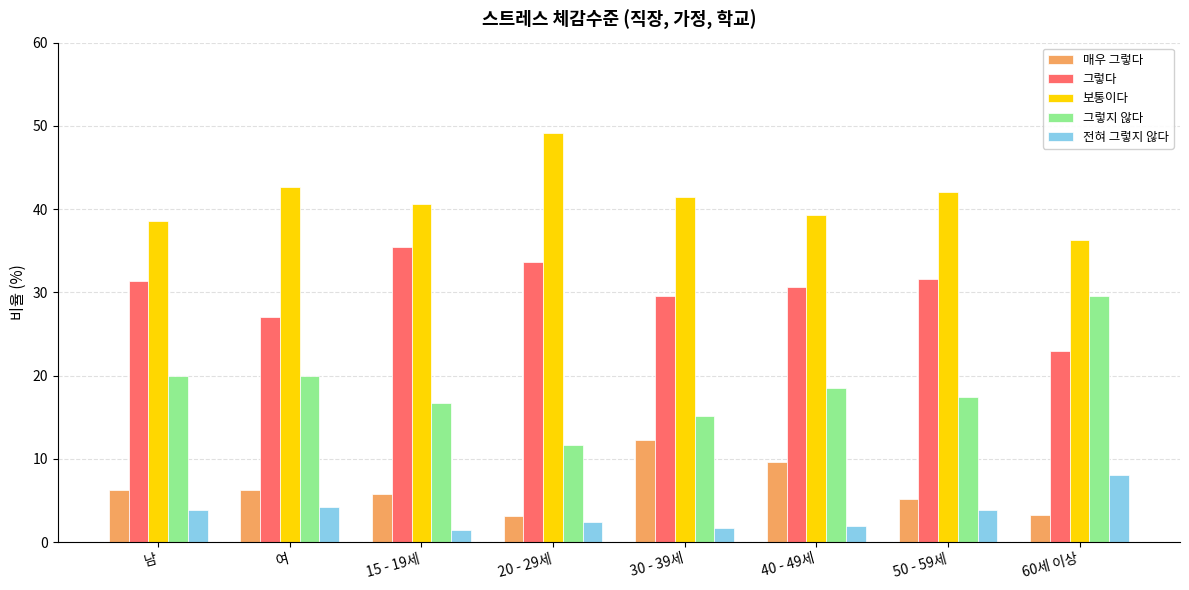

What is the total value across all series at 20 - 29세?

100.0